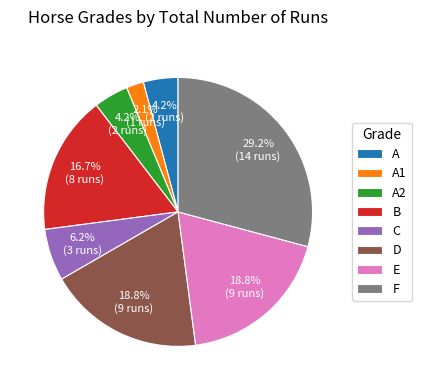

What is the ratio of the value at D to the value at A2?

4.5